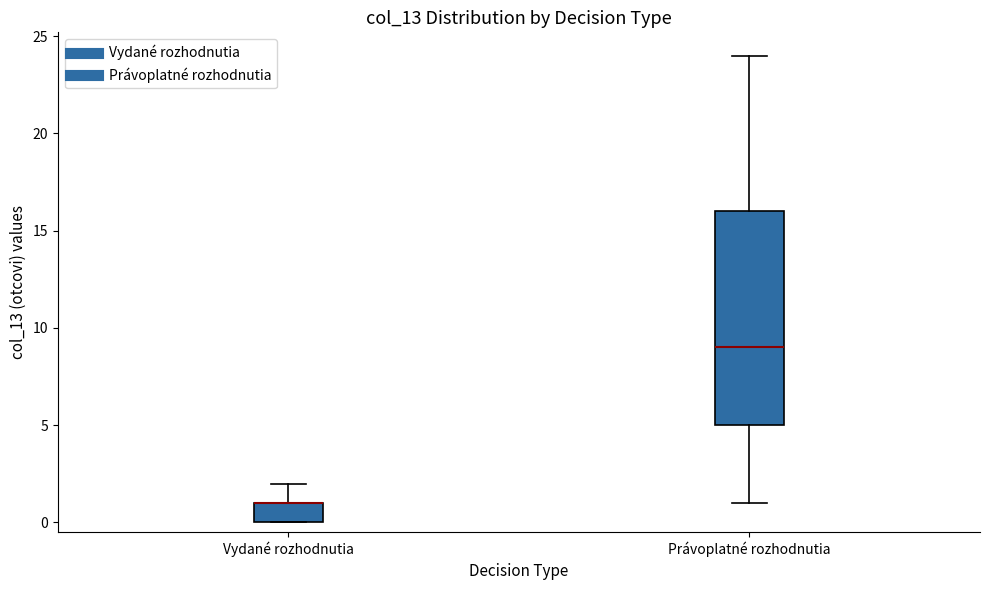

Reading left to right, read every box against the y-axis: the position of its median line, the range the box covers, and the ends of its whiskers. The values are not printed on the chart, so give them approximately, as read against the axis.

Vydané rozhodnutia: median 1 (drawn on the box's upper edge), box 0 to 1, whiskers 0 to 2
Právoplatné rozhodnutia: median 9, box 5 to 16, whiskers 1 to 24